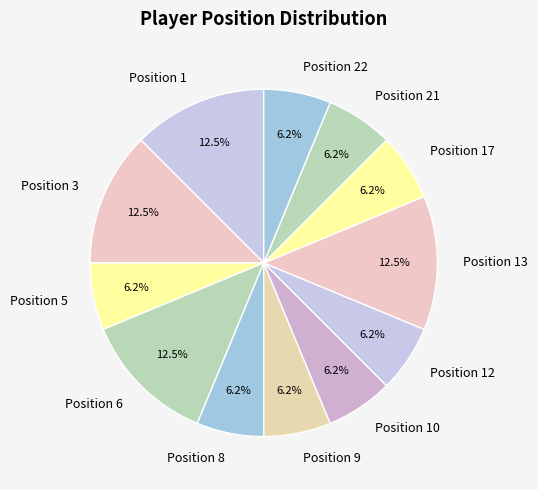

Count the number of slices in the pie.

12